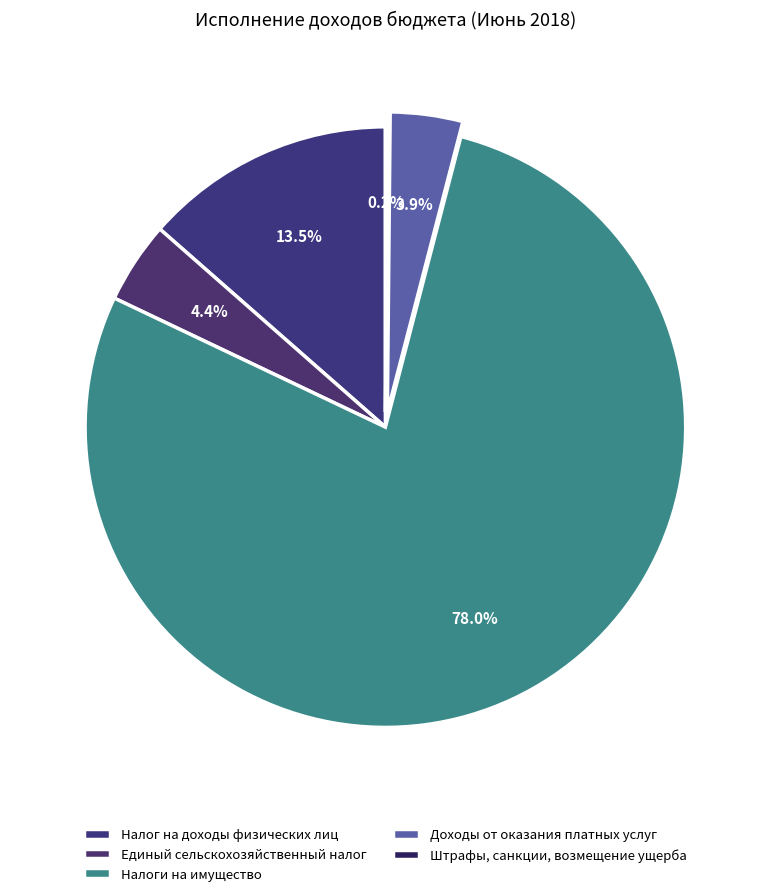

What is the largest slice in the pie chart?

Налоги на имущество